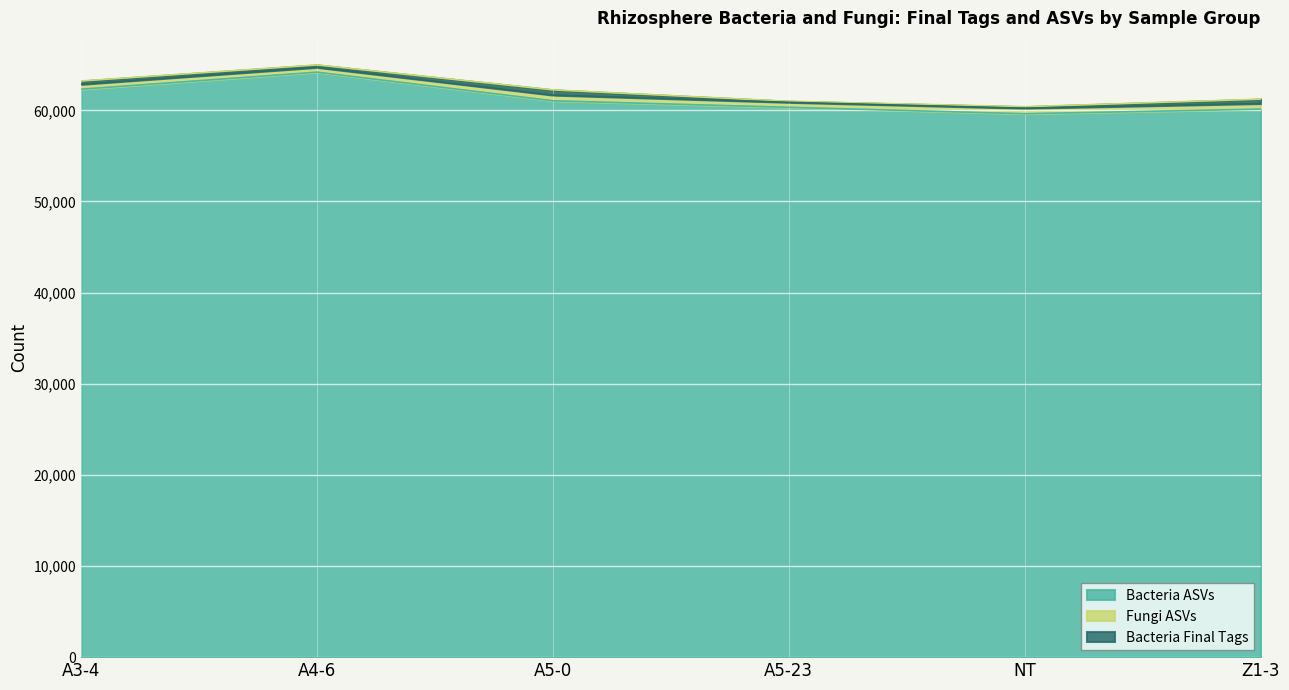

What is the difference between the maximum and minimum values in the Bacteria ASVs series?

4561